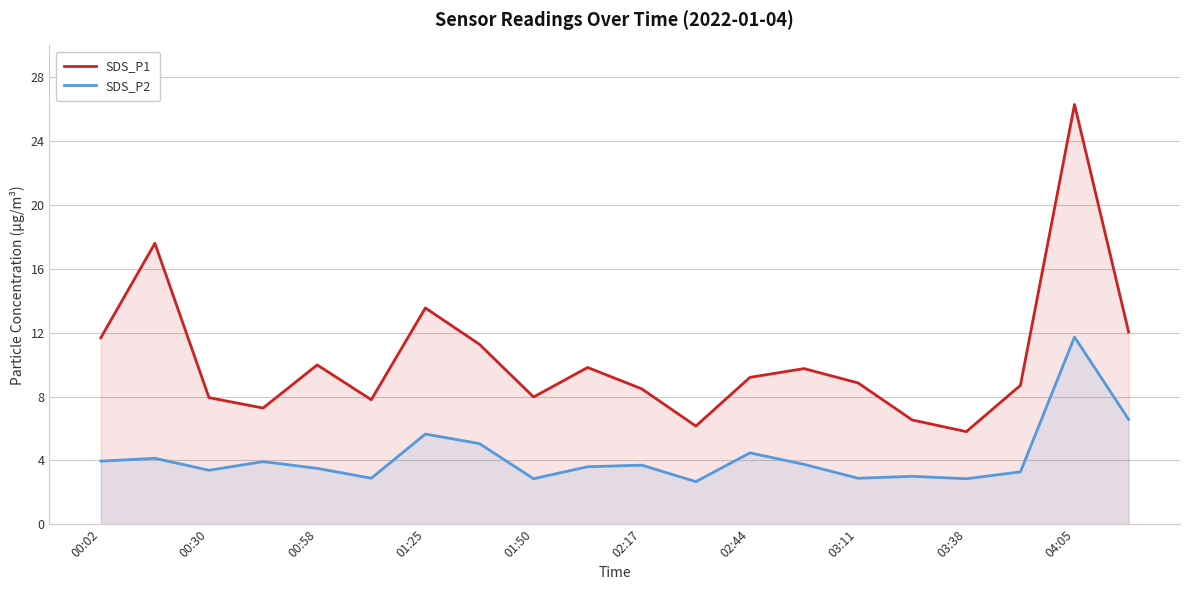

Rank the series by their maximum value, from highest to lowest.

SDS_P1, SDS_P2